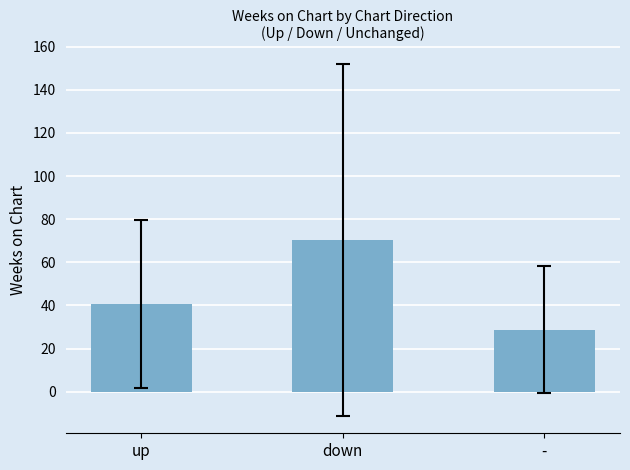

Reading left to right, what are all the values shown in this chart?

up=40.9	down=70.4	-=28.8